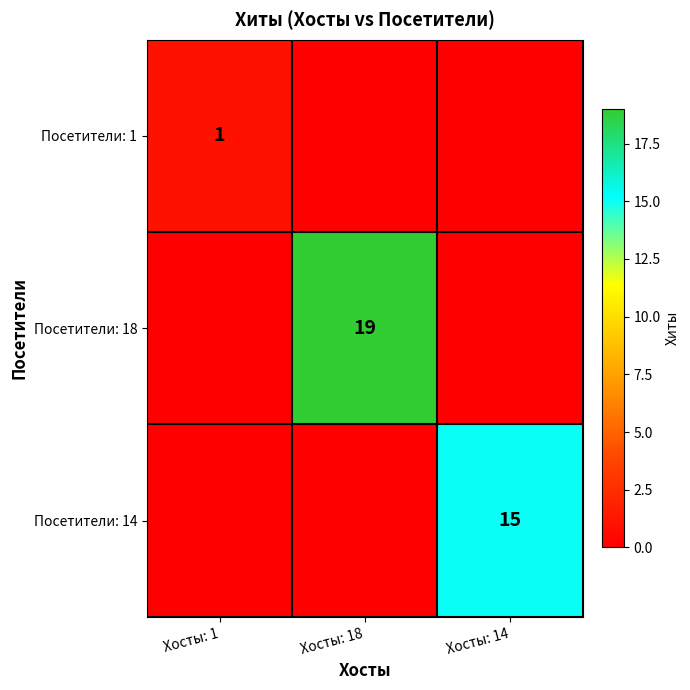

The Посетители: 18 series shows 8 at Хосты: 18. True or false?

False